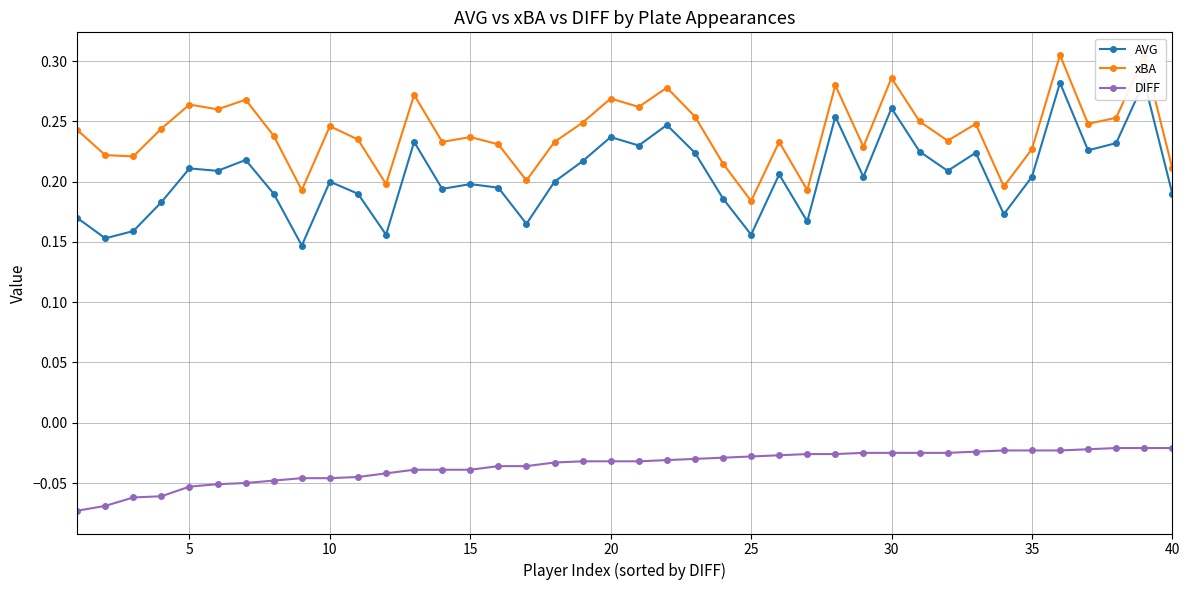

What are all the series names shown in the legend?

AVG, xBA, DIFF